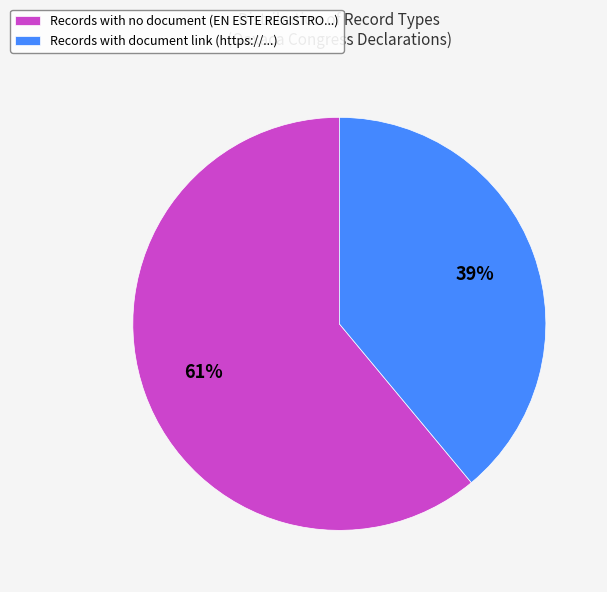

Does any single category account for the majority?

Yes